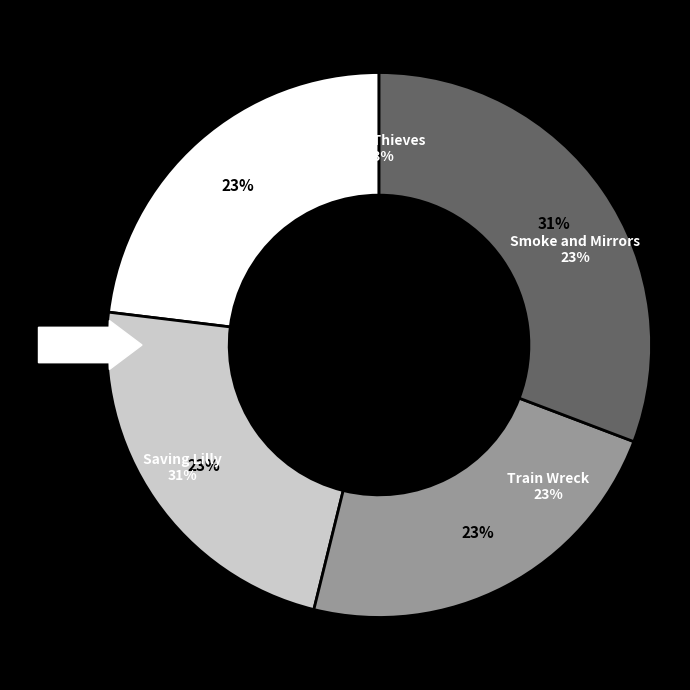

To the nearest percent, what is the combined percentage of Saving Lilly and Train Wreck?

54%